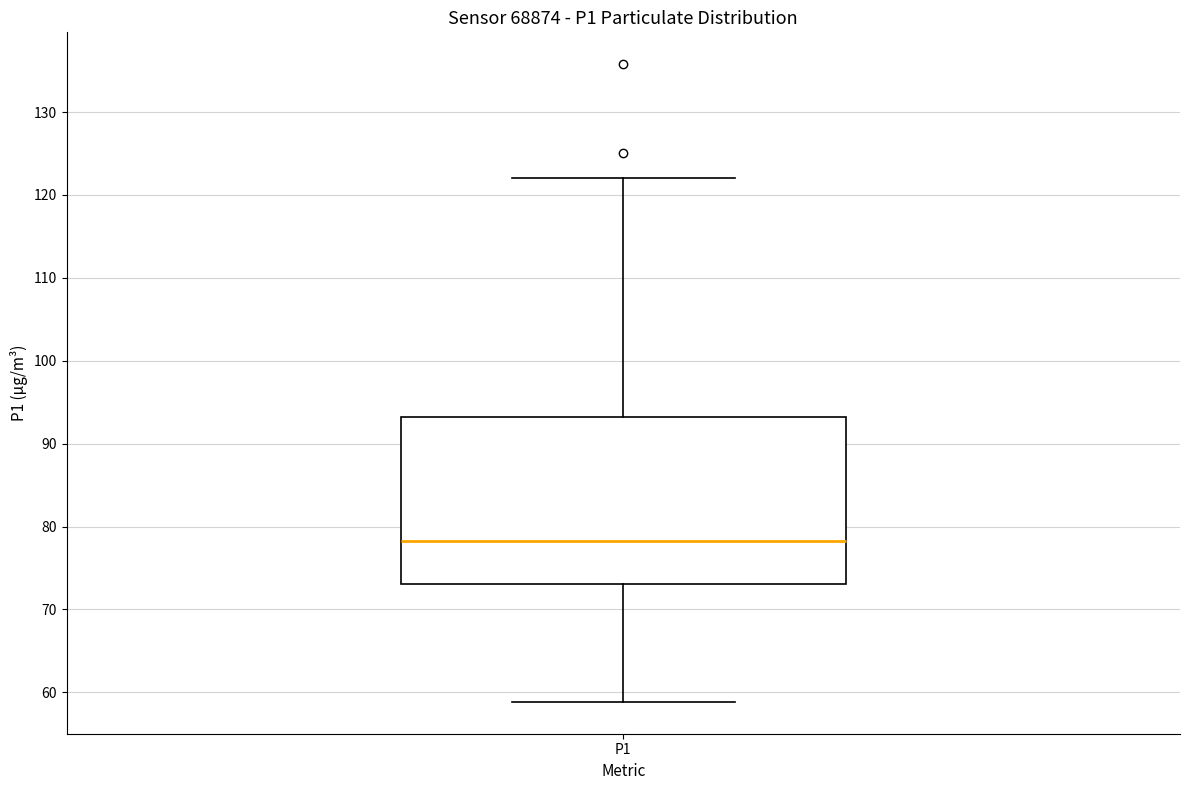

Where is the upper edge of the box for P1 on the y-axis? The values are not printed on the chart, so give them approximately, as read against the axis.

93